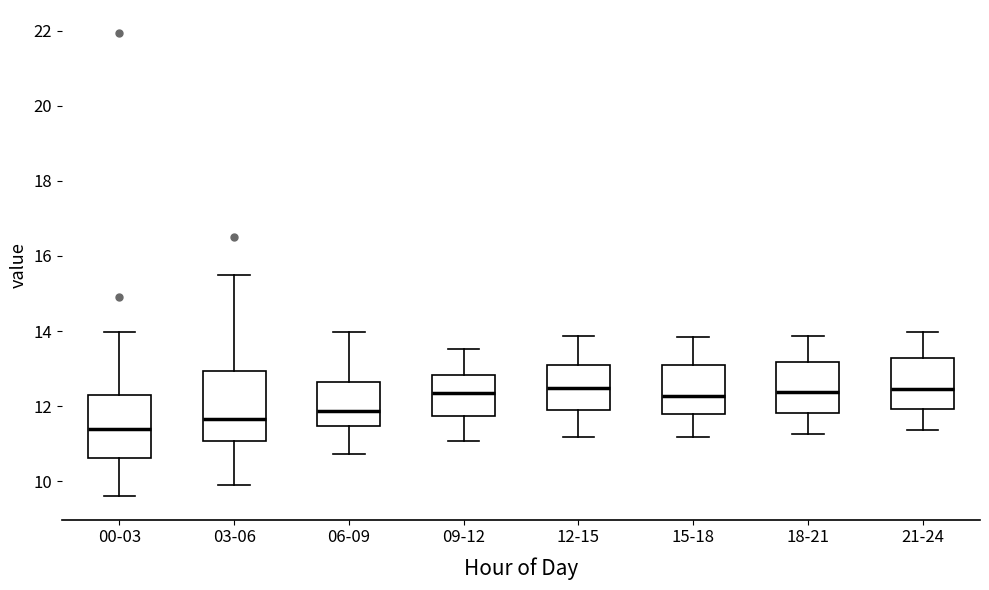

Where does the median line of the box for 00-03 sit on the y-axis? The values are not printed on the chart, so give them approximately, as read against the axis.

11.4